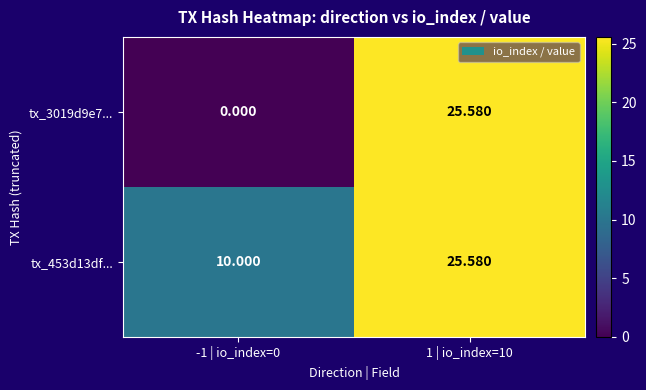

How many categories are shown in the chart?

2